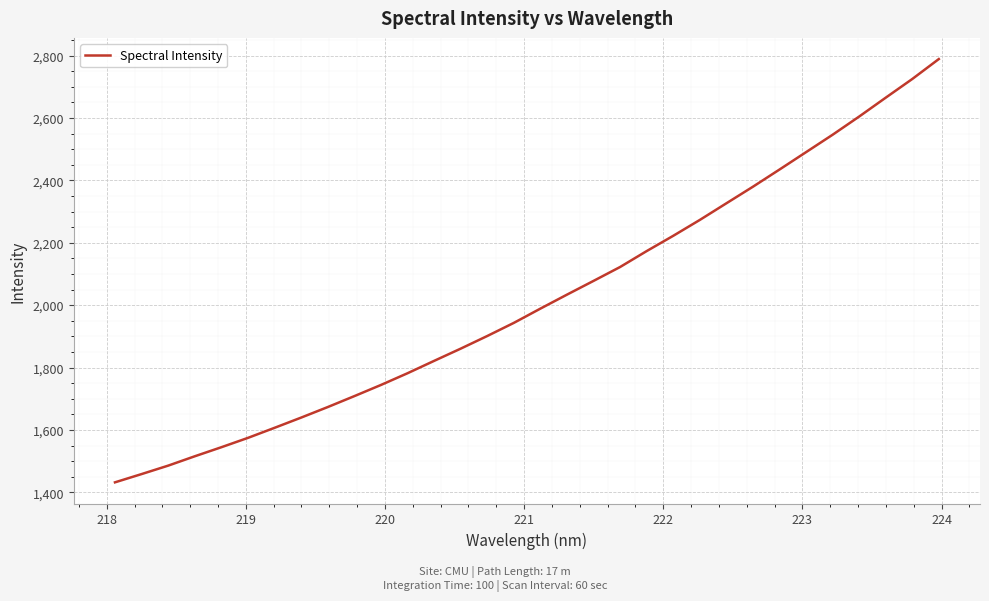

What is the greatest value displayed?

2788.7